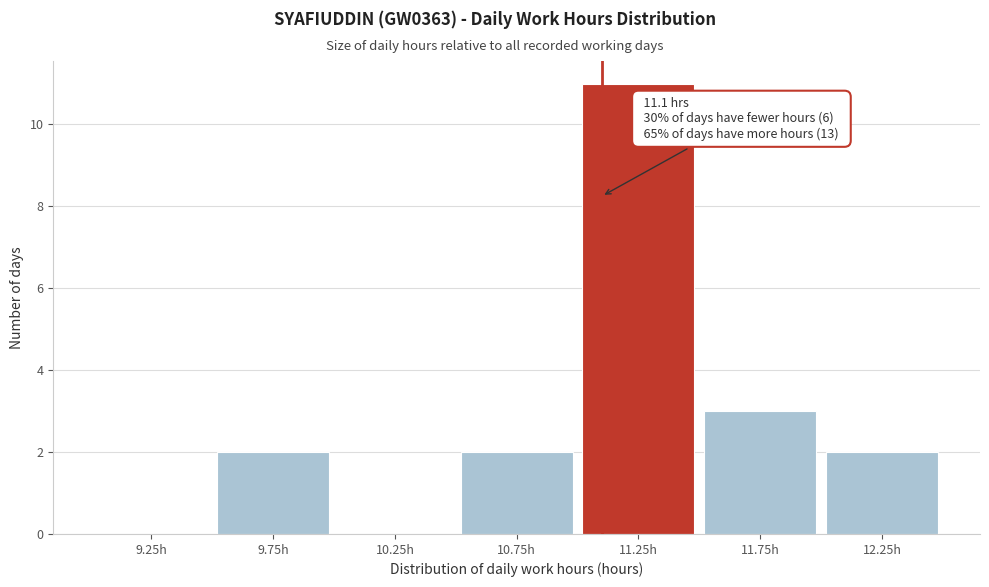

Which range on the x-axis has the tallest bar?

11.0 to 11.5